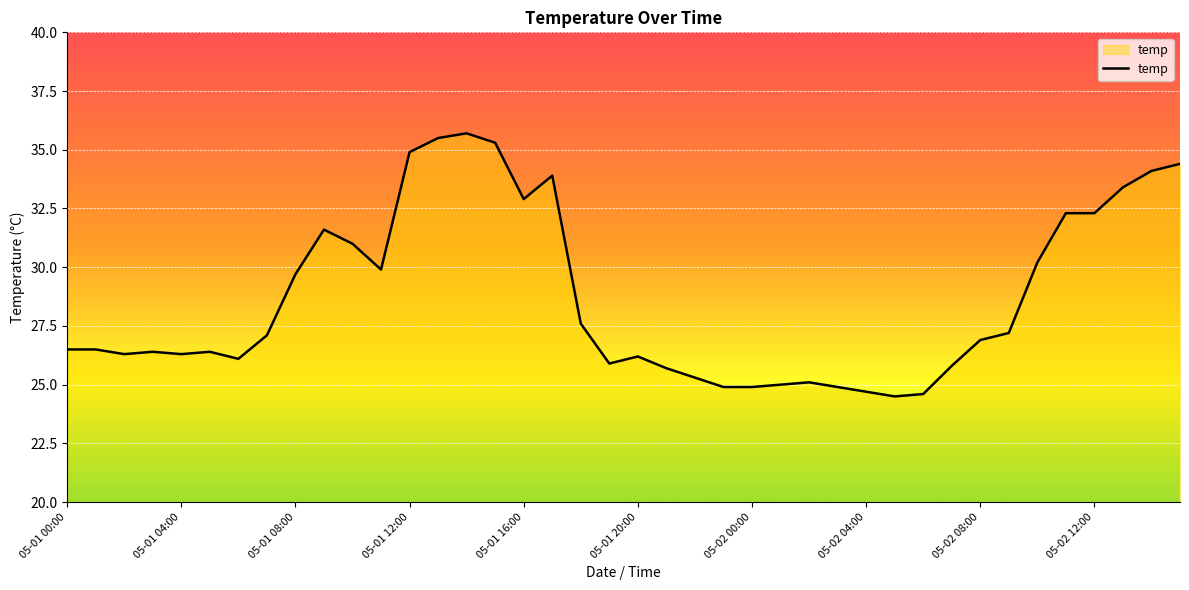

What is the minimum value shown in the chart?

24.5